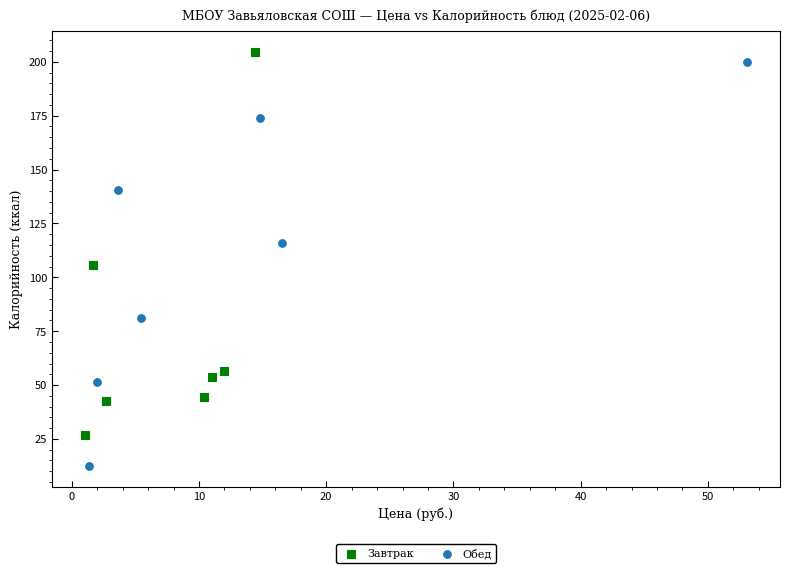

Which series reaches the minimum Y coordinate?

Обед